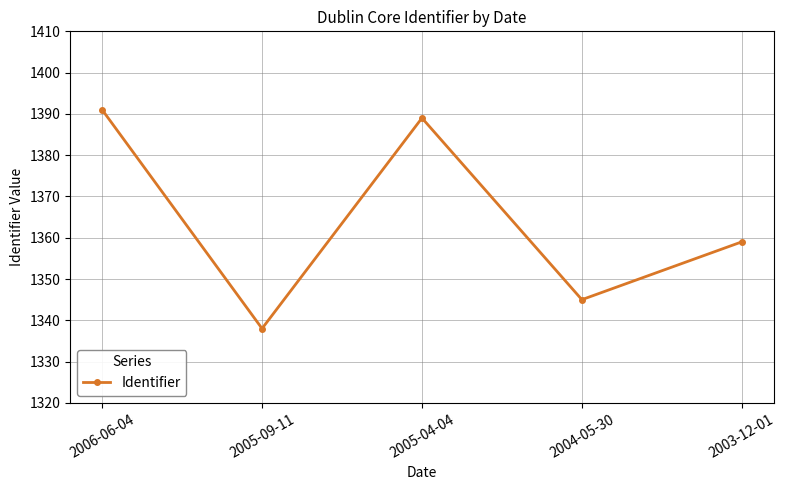

Reading left to right, list all the values displayed in this chart.

1391	1338	1389	1345	1359